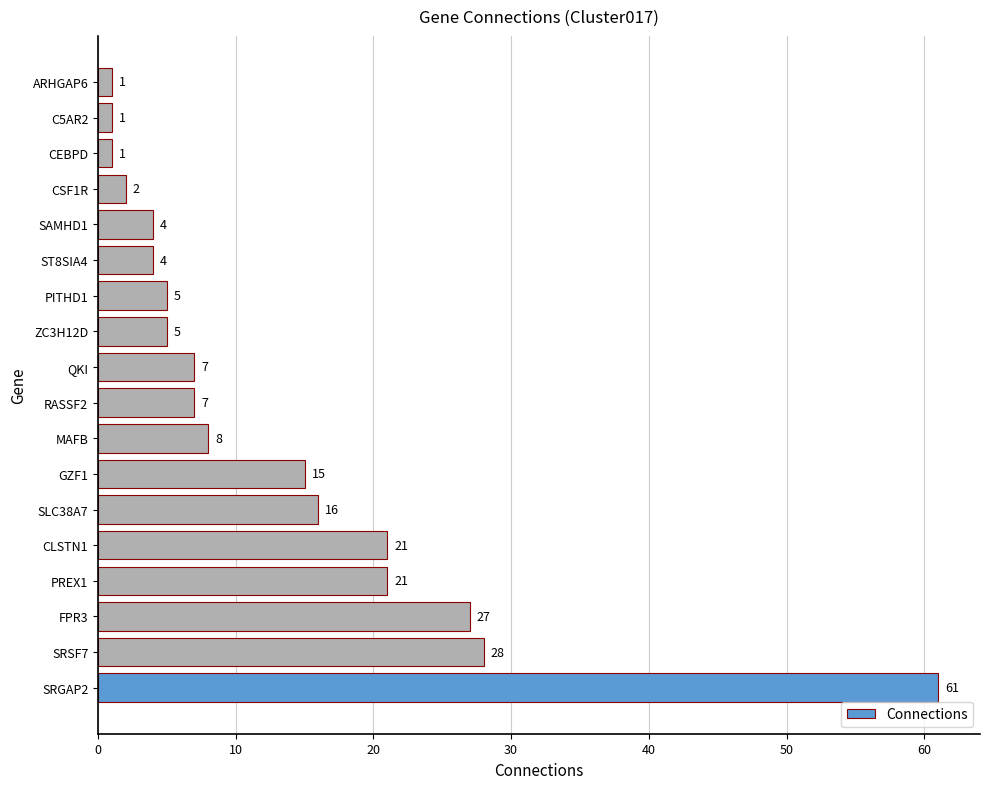

How many categories are shown in the chart?

18